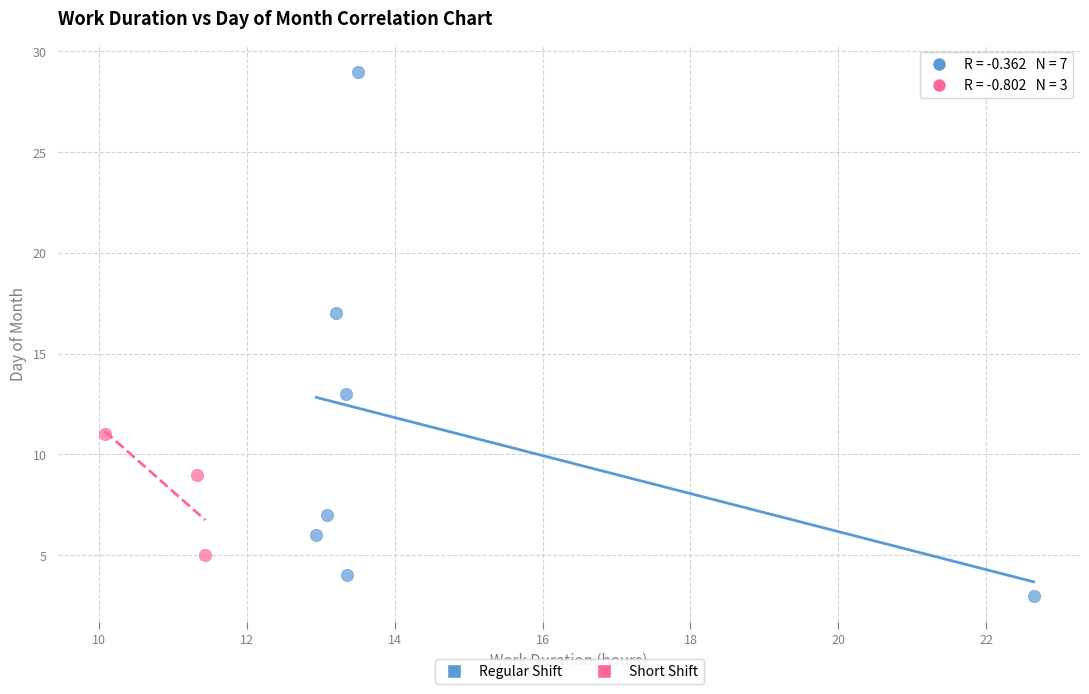

Which series contains the highest Y value?

Regular Shift